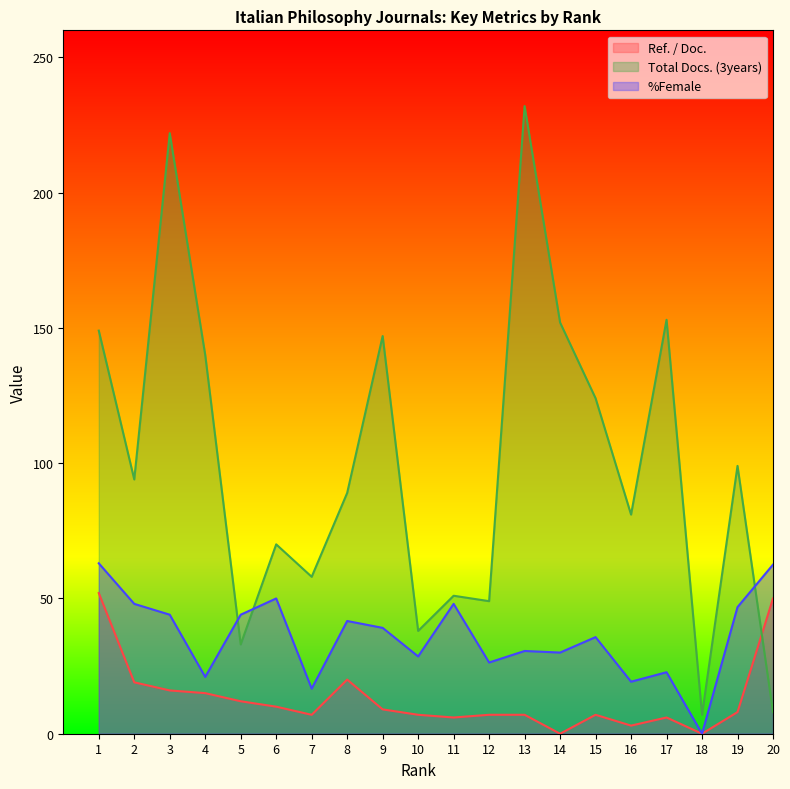

What are all the series names shown in the legend?

Ref. / Doc., Total Docs. (3years), %Female